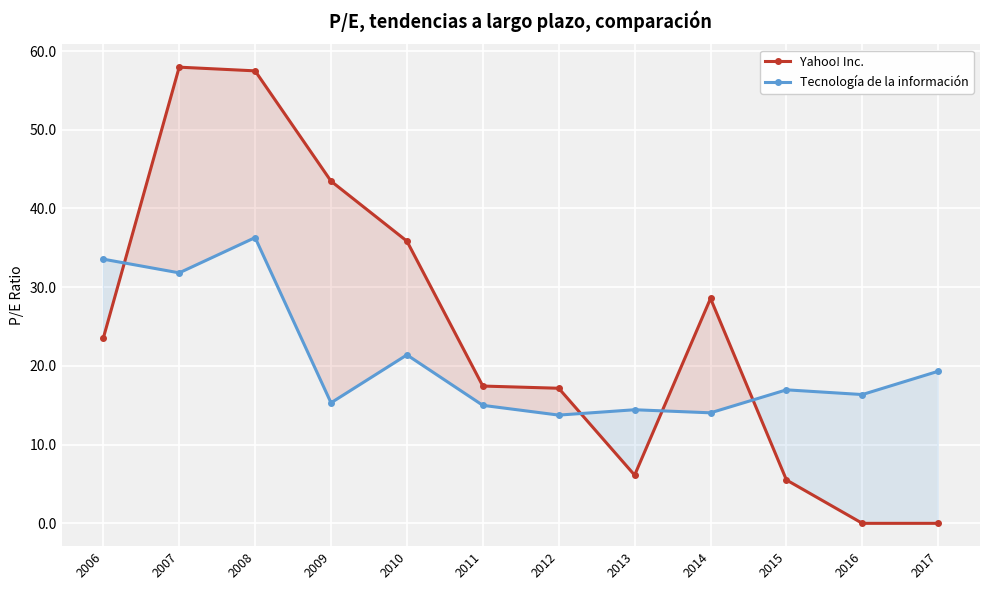

Is this an area chart (filled region under the line)?

No